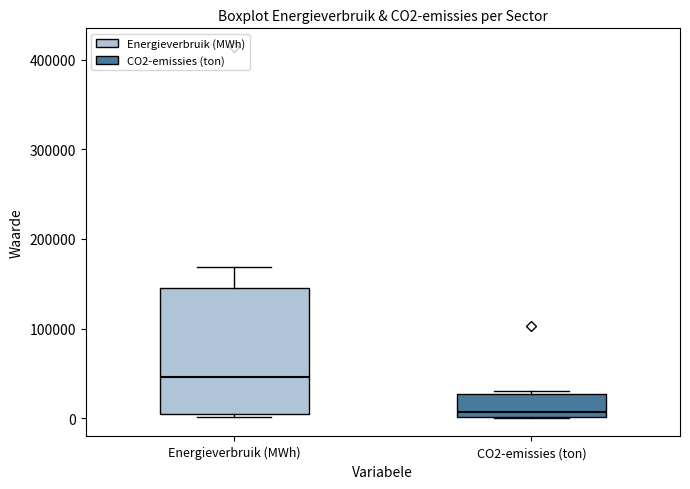

Which box's median line is the highest?

Energieverbruik (MWh)